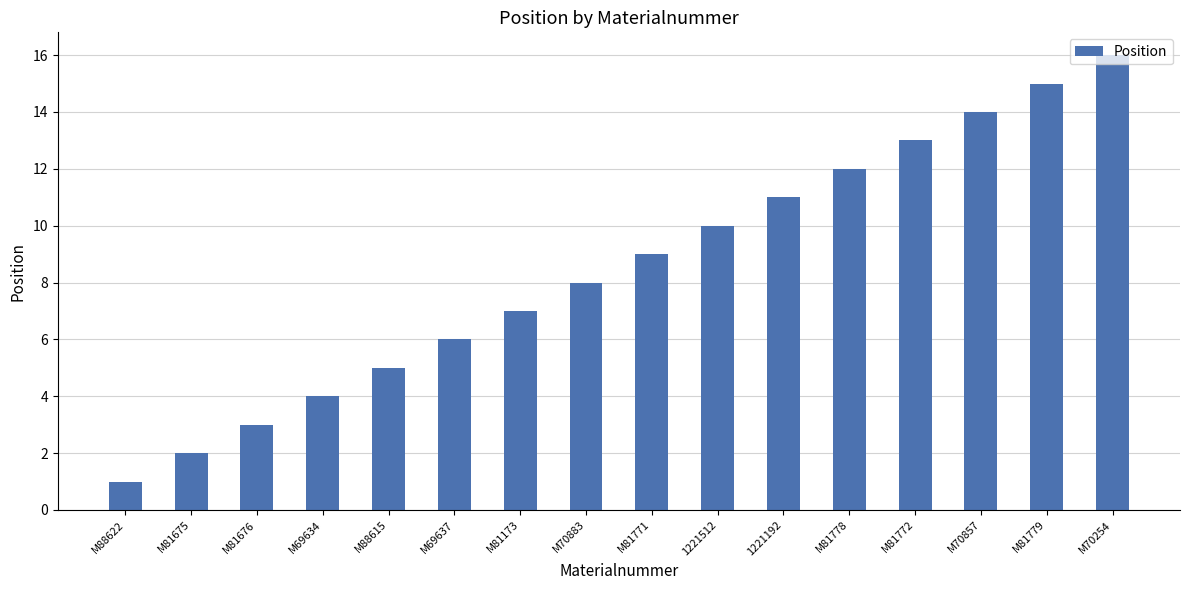

At which label is the value closest to 8?

M70883